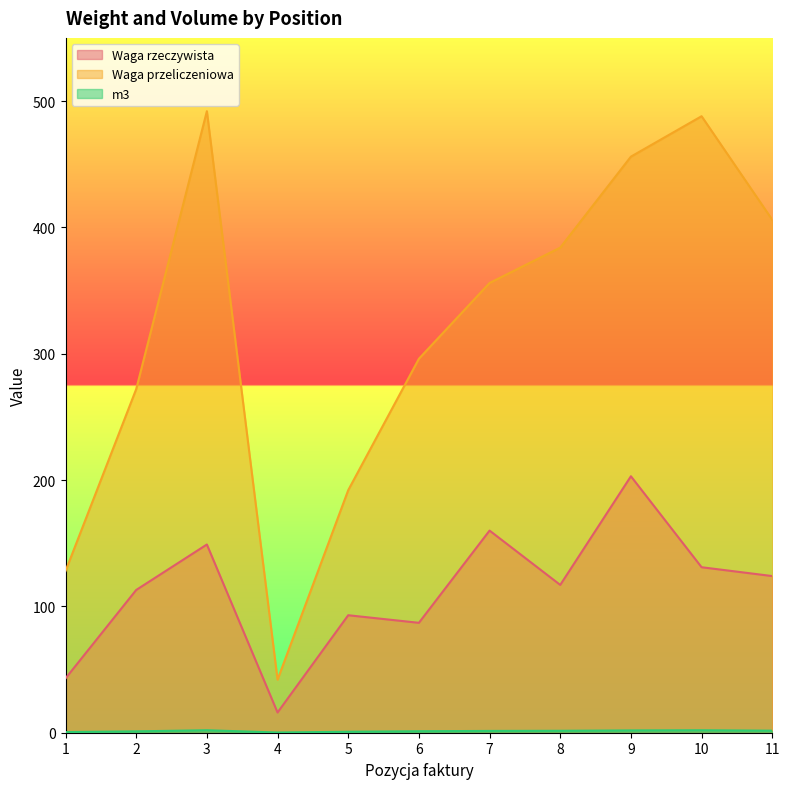

Reading left to right, list all the values displayed in this chart.

Waga rzeczywista: 1=43.0	2=113.0	3=149.0	4=16.0	5=93.0	6=87.0	7=160.0	8=117.0	9=203.0	10=131.0	11=124.0
Waga przeliczeniowa: 1=128.0	2=272.0	3=492.0	4=42.0	5=192.0	6=296.0	7=356.0	8=384.0	9=456.0	10=488.0	11=406.0
m3: 1=0.5	2=1.1	3=2.0	4=0.2	5=0.8	6=1.2	7=1.4	8=1.5	9=1.8	10=1.9	11=1.6